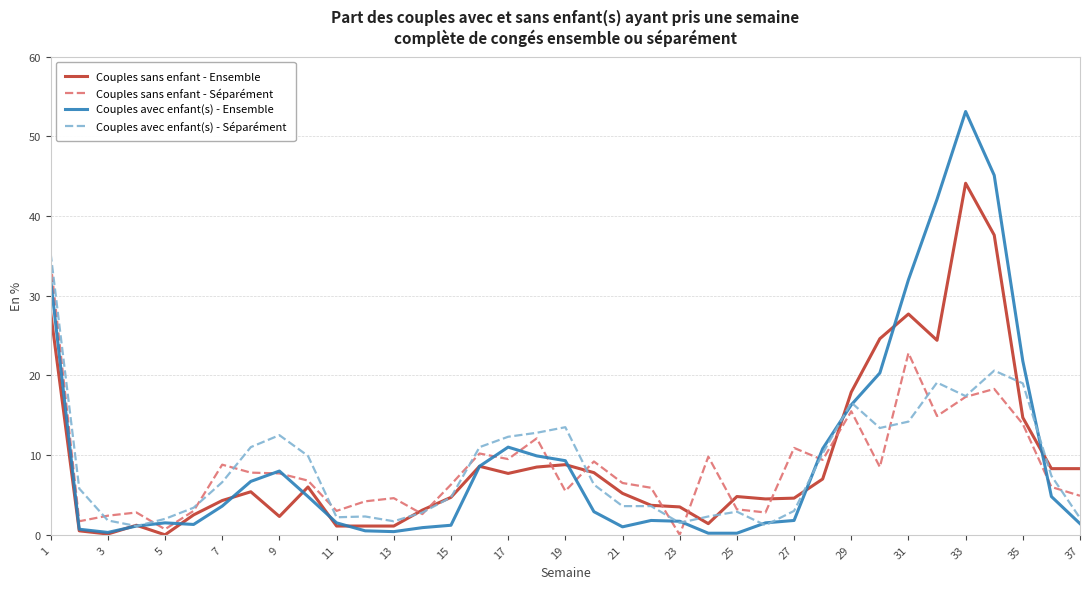

Which series has the widest spread of values?

Couples avec enfant(s) - Ensemble